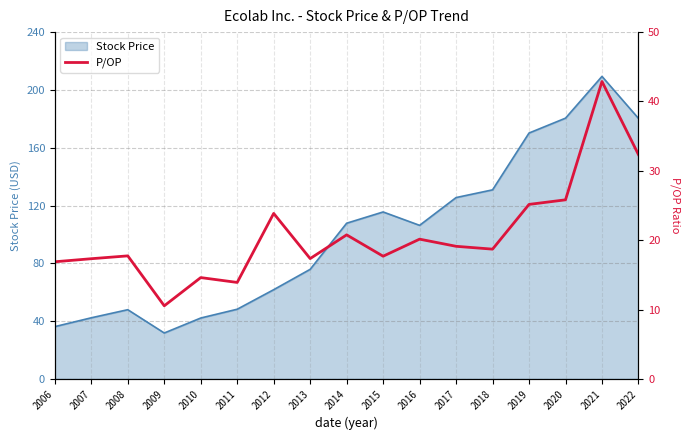

True or false: the data shows 24.7 at 2015.

False